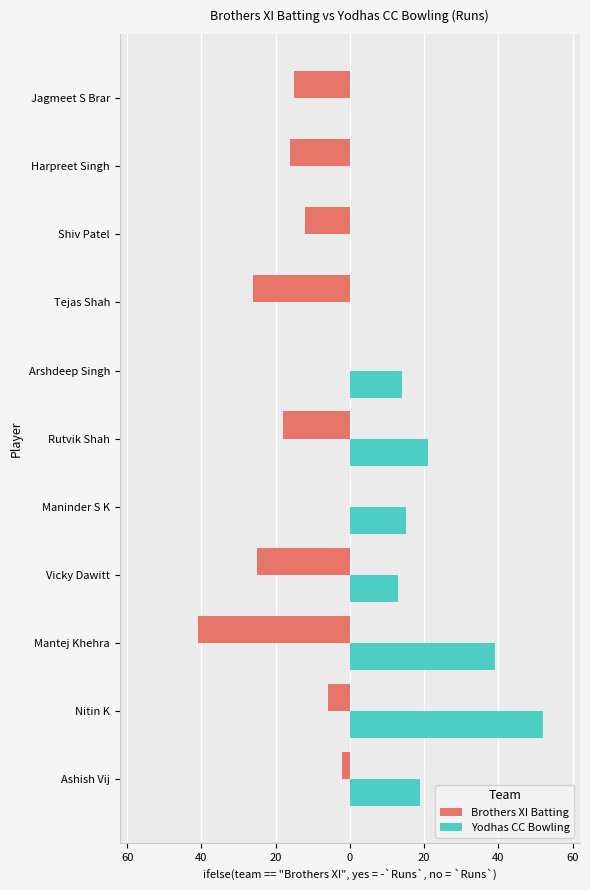

What are all the series names shown in the legend?

Brothers XI Batting, Yodhas CC Bowling